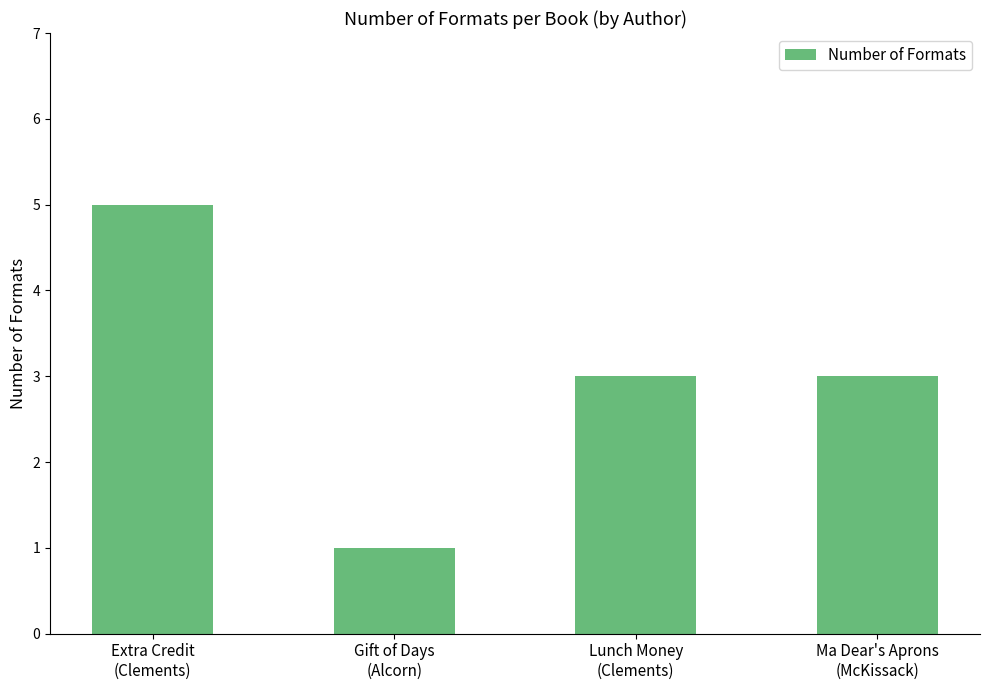

What is the change in value from Extra Credit
(Clements) to Ma Dear's Aprons
(McKissack)?

-2